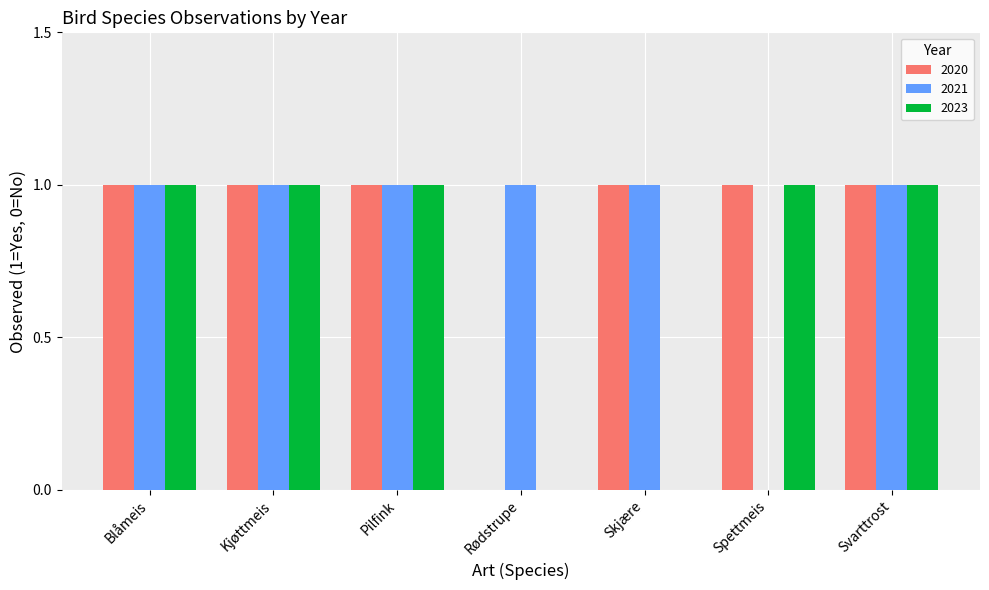

What is the total value across all series at Kjøttmeis?

3